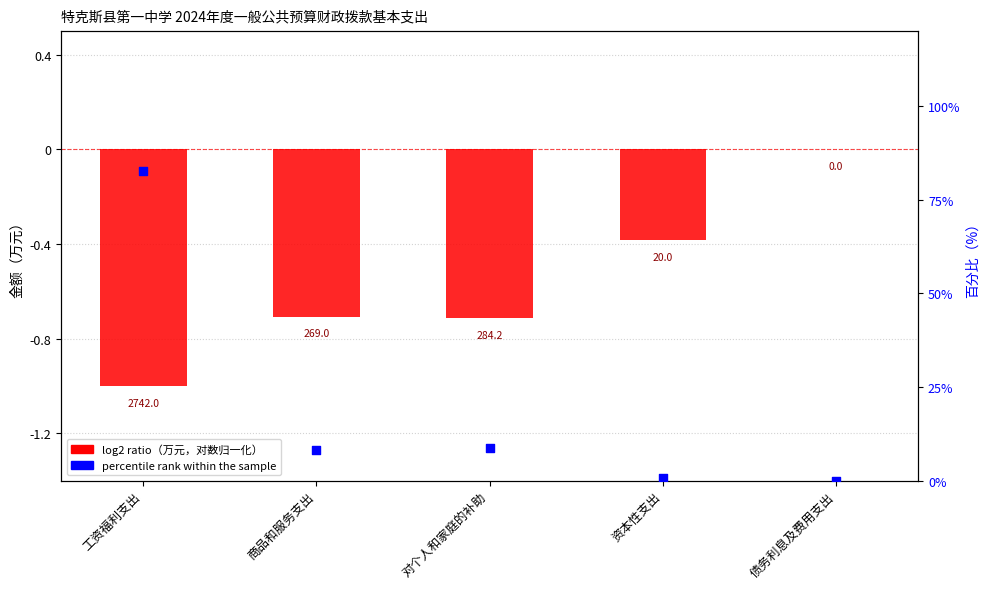

At which category is the sum across all series the highest?

工资福利支出